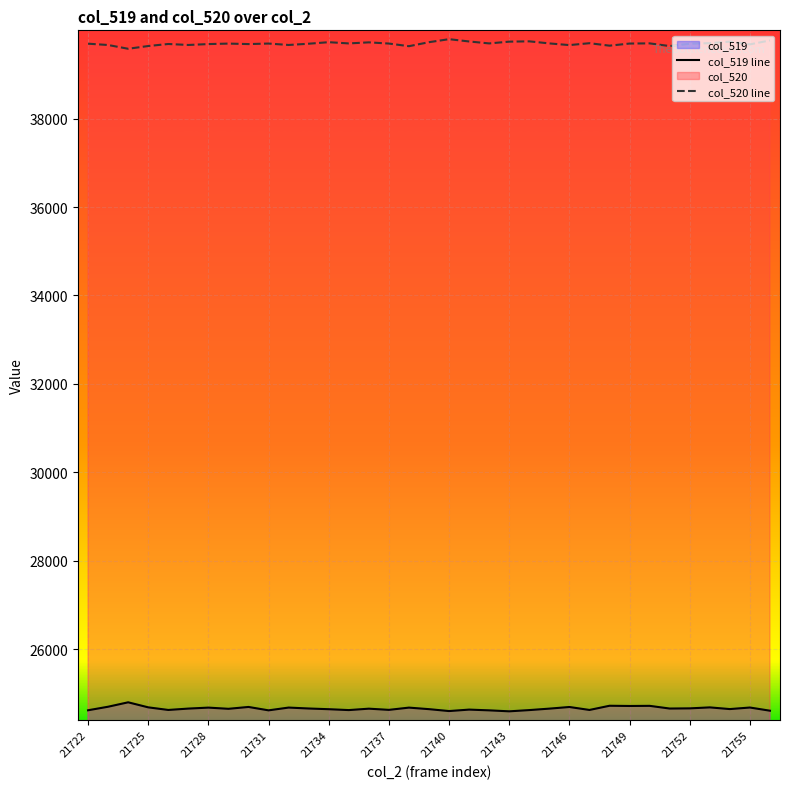

Which series has the largest total across all categories?

col_520 line